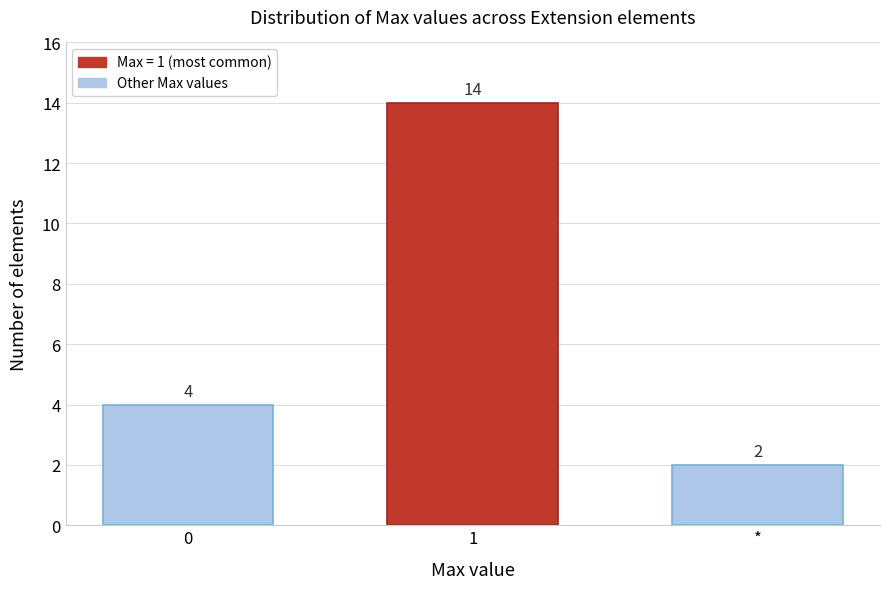

Reading left to right, what are all the values shown in this chart?

4	14	2